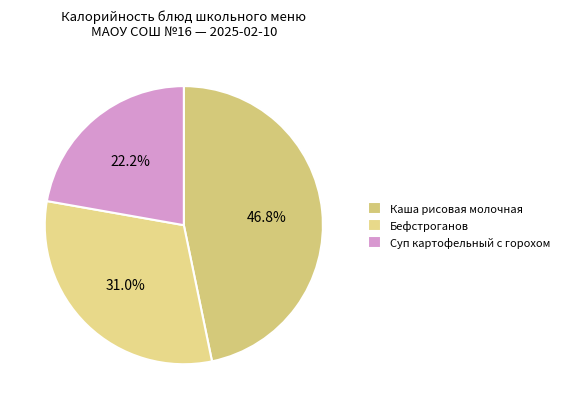

What percentage is the Каша рисовая молочная slice, to the nearest percent?

47%